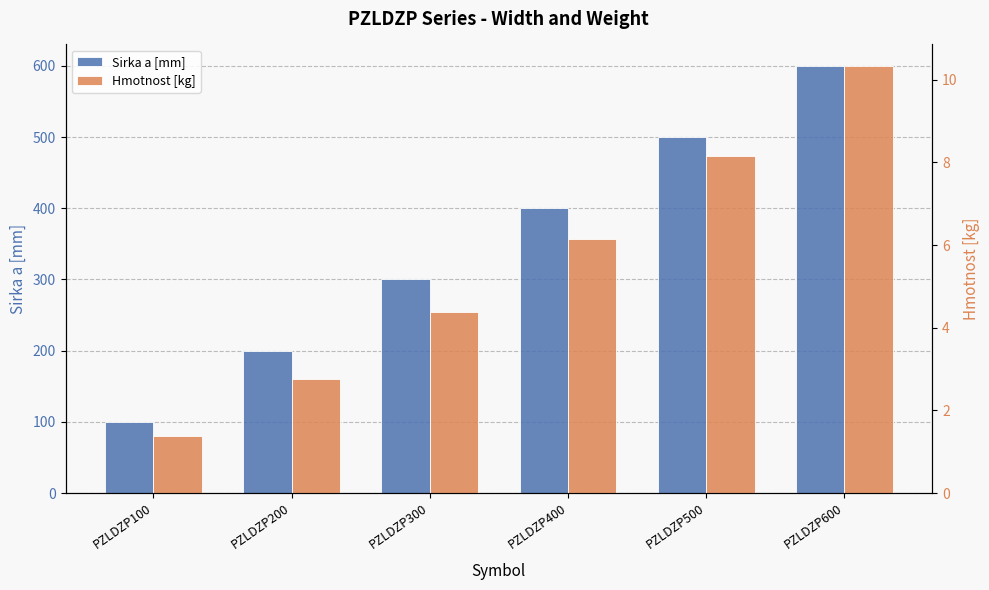

Reading left to right, transcribe all the data shown in this chart.

Sirka a [mm]: 100.0	200.0	300.0	400.0	500.0	600.0
Hmotnost [kg]: 1.4	2.8	4.4	6.2	8.2	10.3